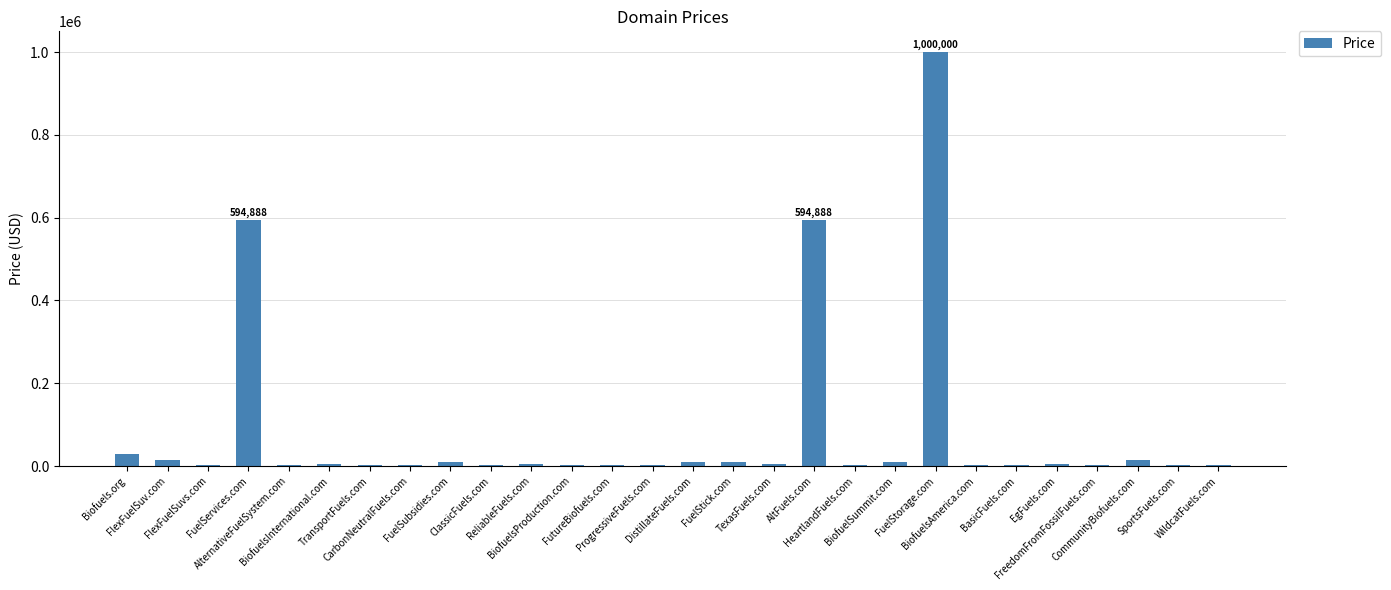

What is the maximum value shown in the chart?

1000000